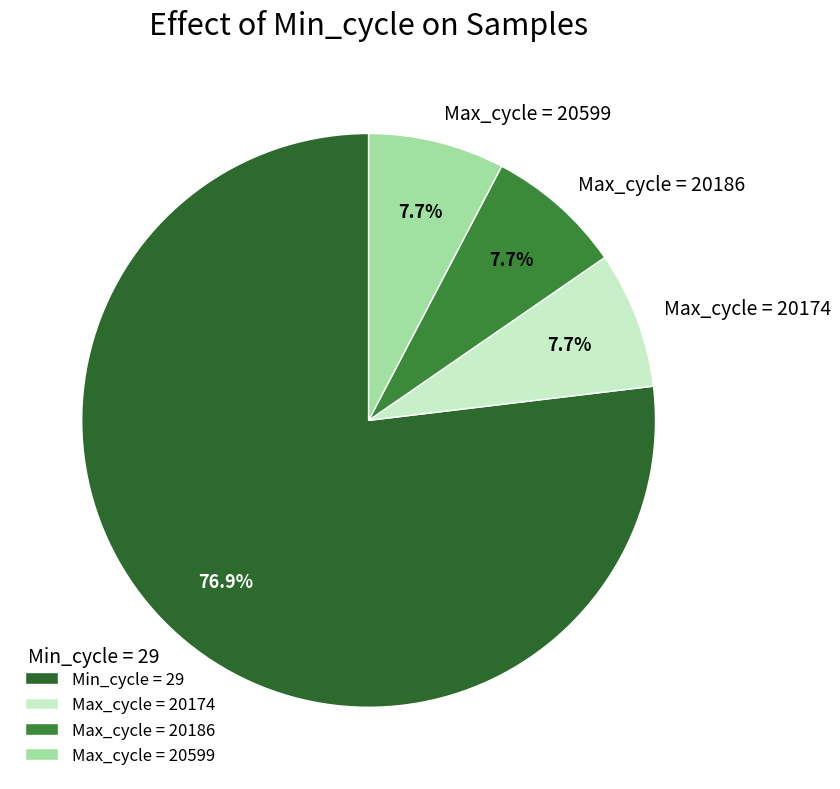

Which slice is the largest?

Min_cycle = 29